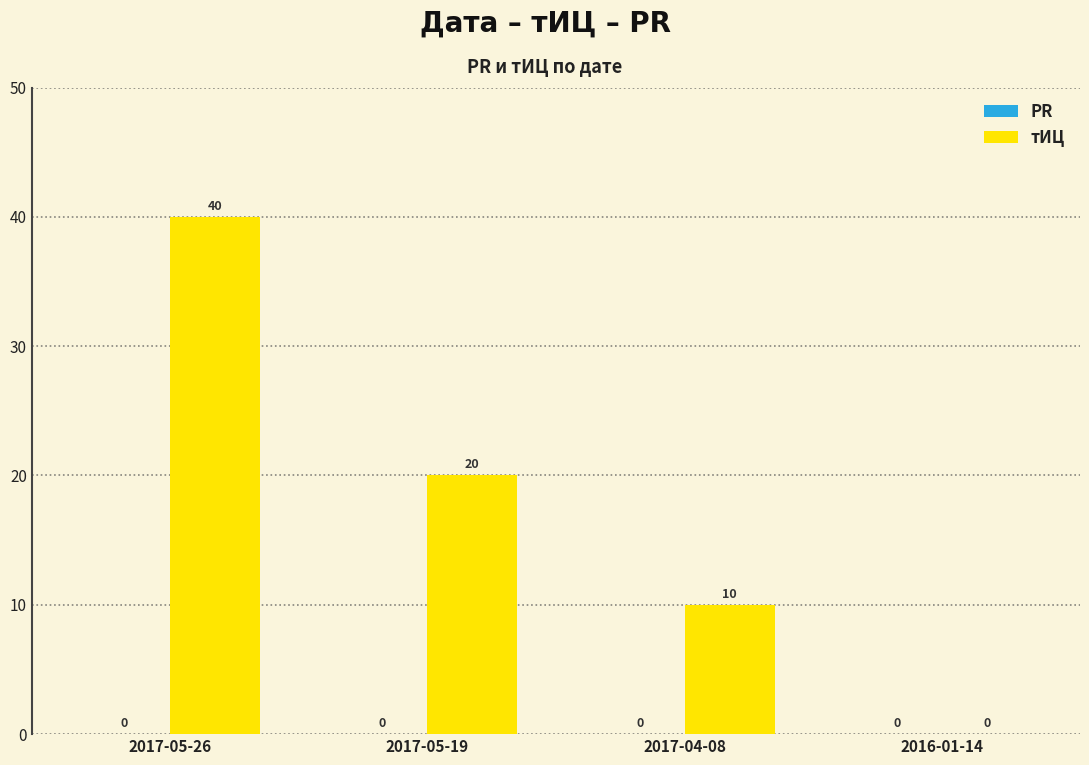

What is the change in value from 2017-05-26 to 2016-01-14?

-40